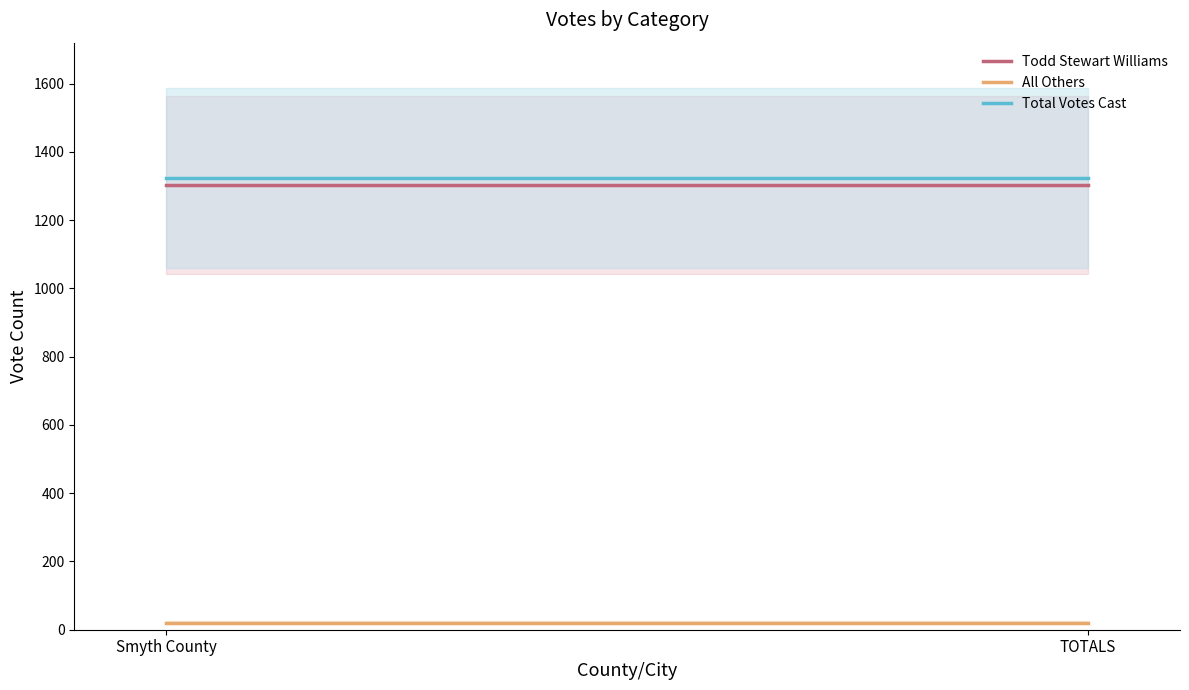

Reading left to right, extract all data points from this chart.

Todd Stewart Williams: Smyth County=1302	TOTALS=1302
All Others: Smyth County=21	TOTALS=21
Total Votes Cast: Smyth County=1323	TOTALS=1323